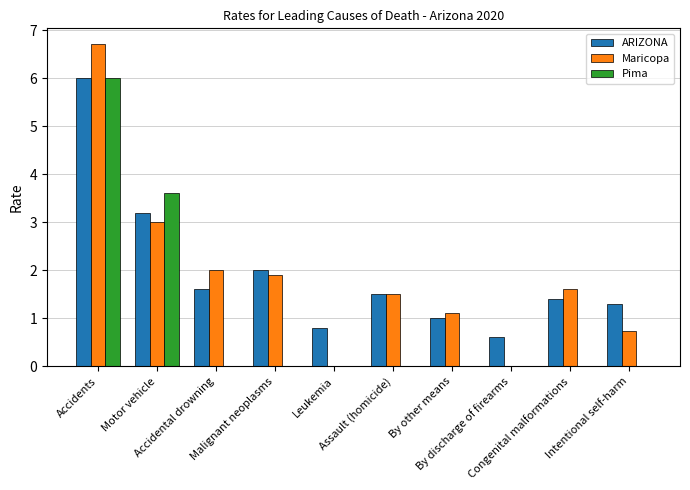

Count the number of categories in the chart.

10